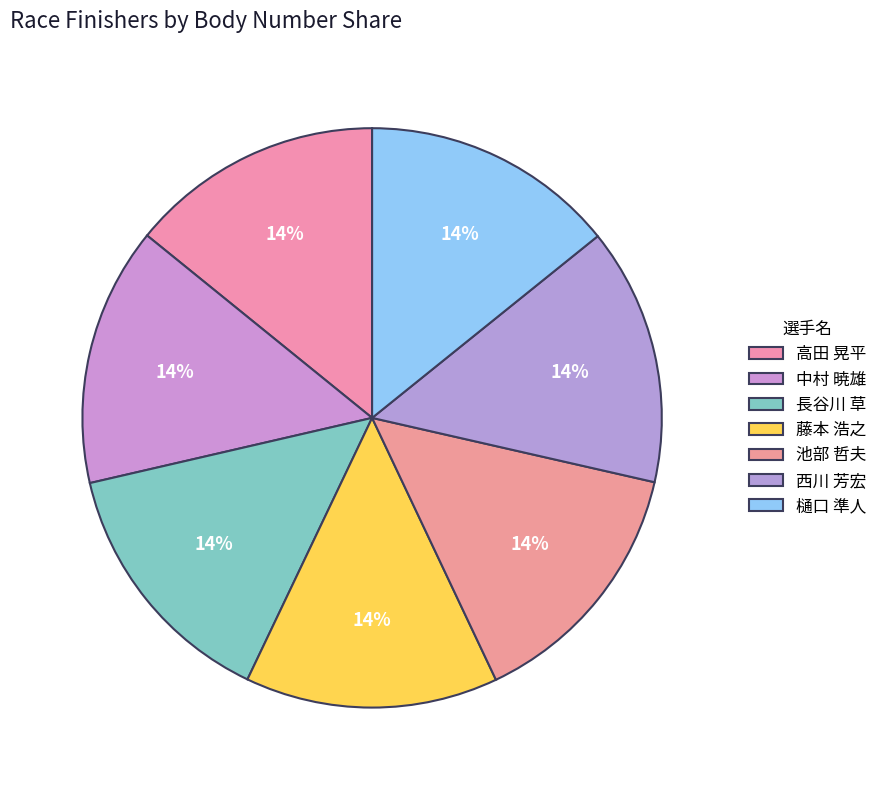

True or false: 樋口 準人 accounts for 1% of the total.

False